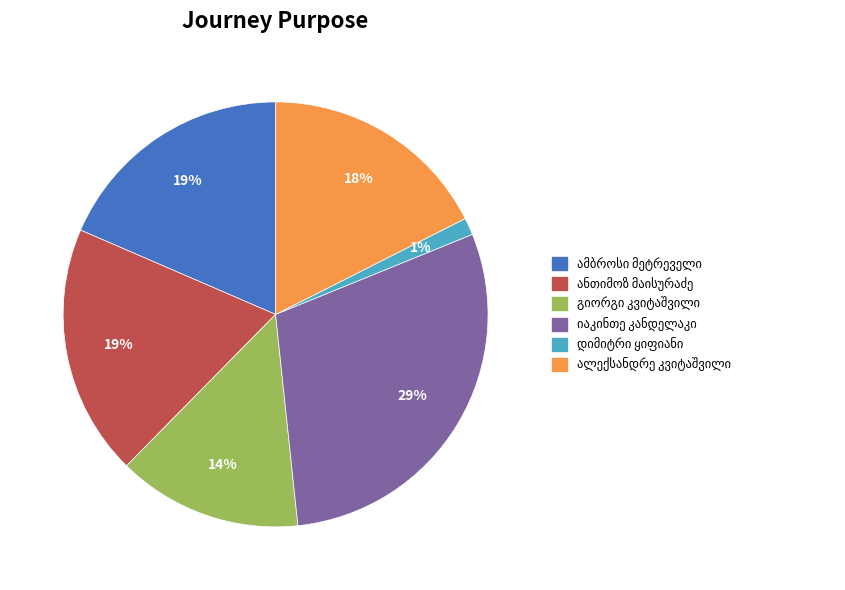

To the nearest percent, what is the difference between the largest and smallest slice percentages?

28%